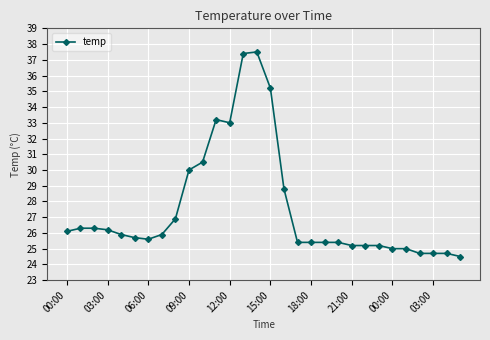

Reading left to right, transcribe all the data shown in this chart.

26.1	26.3	26.3	26.2	25.9	25.7	25.6	25.9	26.9	30.0	30.5	33.2	33.0	37.4	37.5	35.2	28.8	25.4	25.4	25.4	25.4	25.2	25.2	25.2	25.0	25.0	24.7	24.7	24.7	24.5